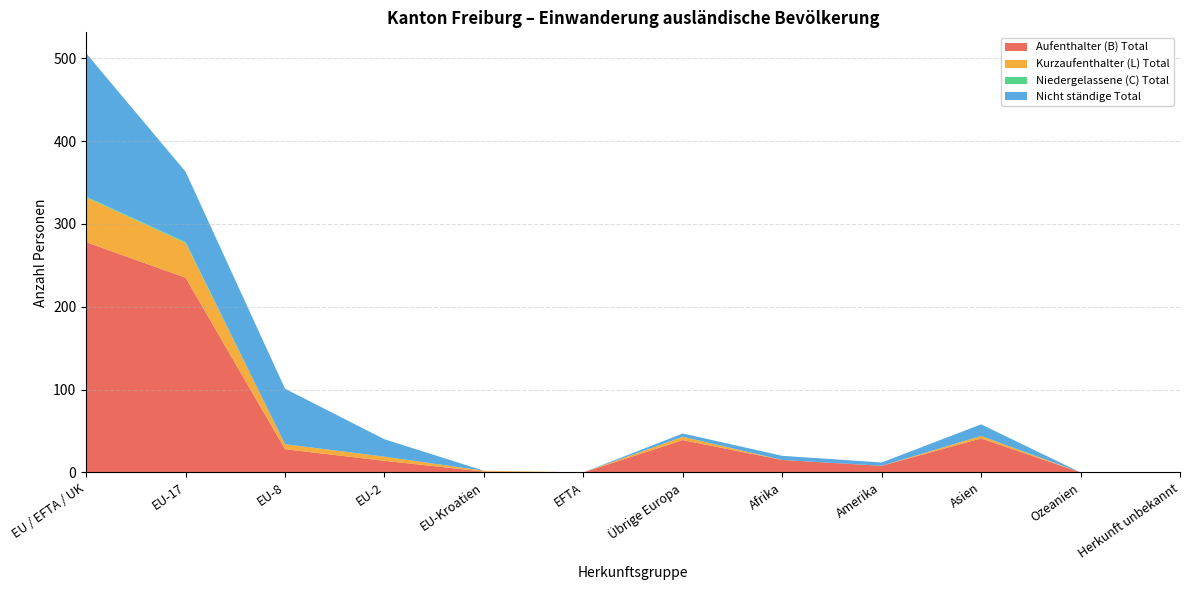

Reading left to right, extract all data points from this chart.

Aufenthalter (B) Total: 278	235	28	14	1	0	39	15	8	41	0	0
Kurzaufenthalter (L) Total: 54	42	6	5	1	0	4	0	0	3	0	0
Niedergelassene (C) Total: 1	1	0	0	0	0	0	0	0	0	0	0
Nicht ständige Total: 173	85	67	21	0	0	4	5	4	14	0	0